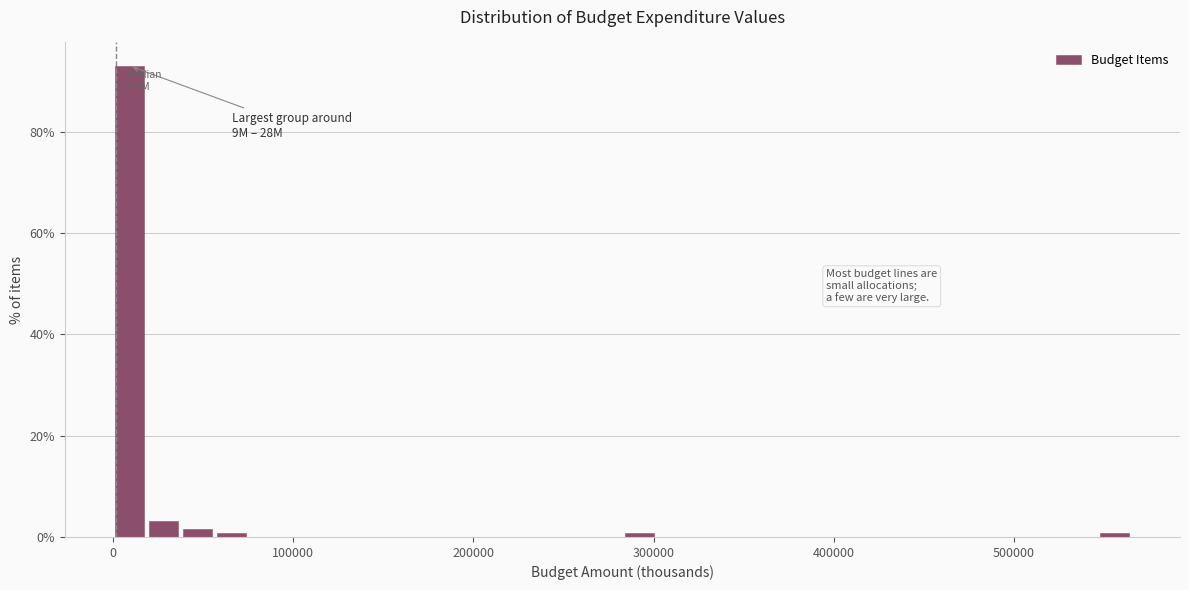

Around what value on the x-axis is the tallest bar? Give the approximate position of its centre, as read against the axis.

10000